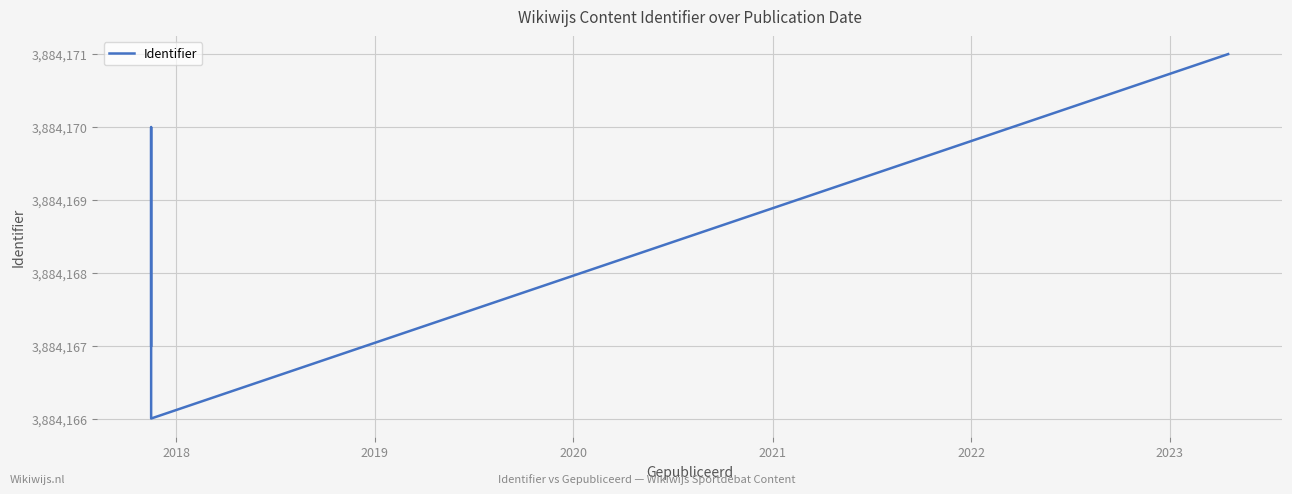

How many lines are shown in the chart?

1